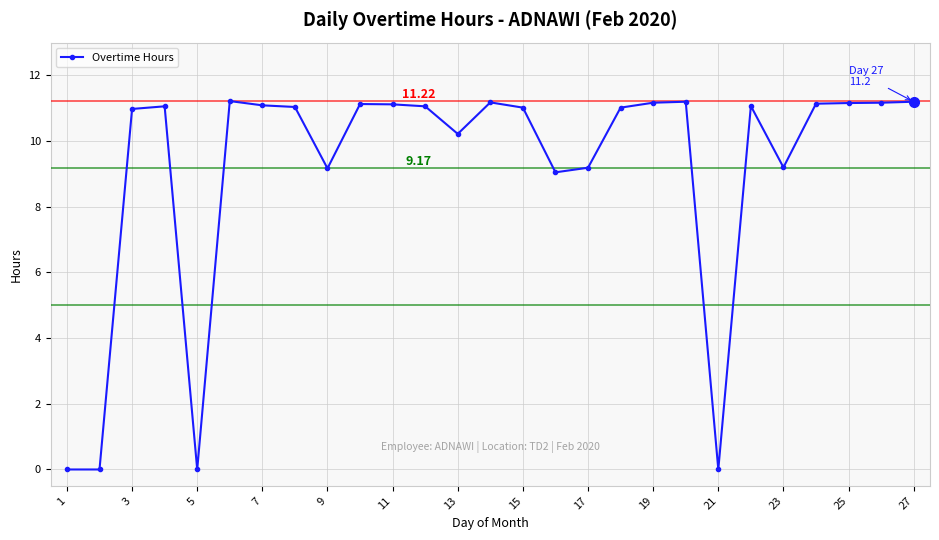

Count the number of categories in the chart.

27